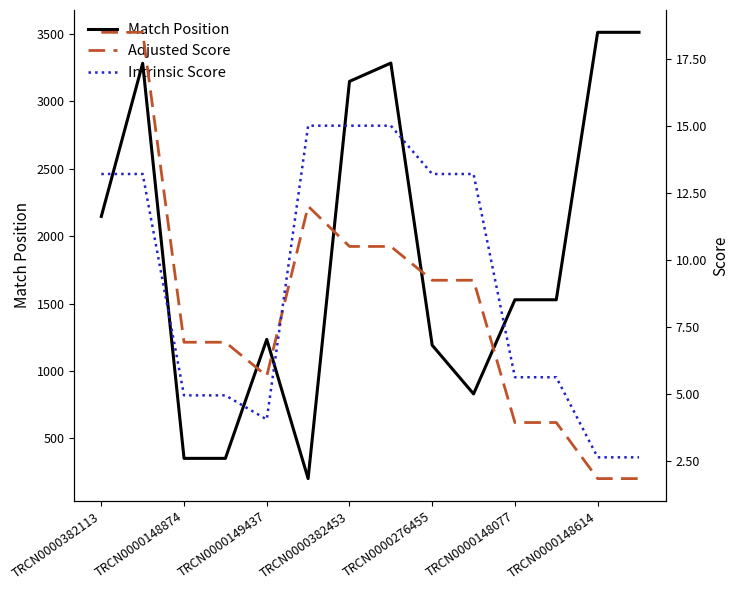

What is the difference between the maximum and minimum values in the Match Position series?

3309